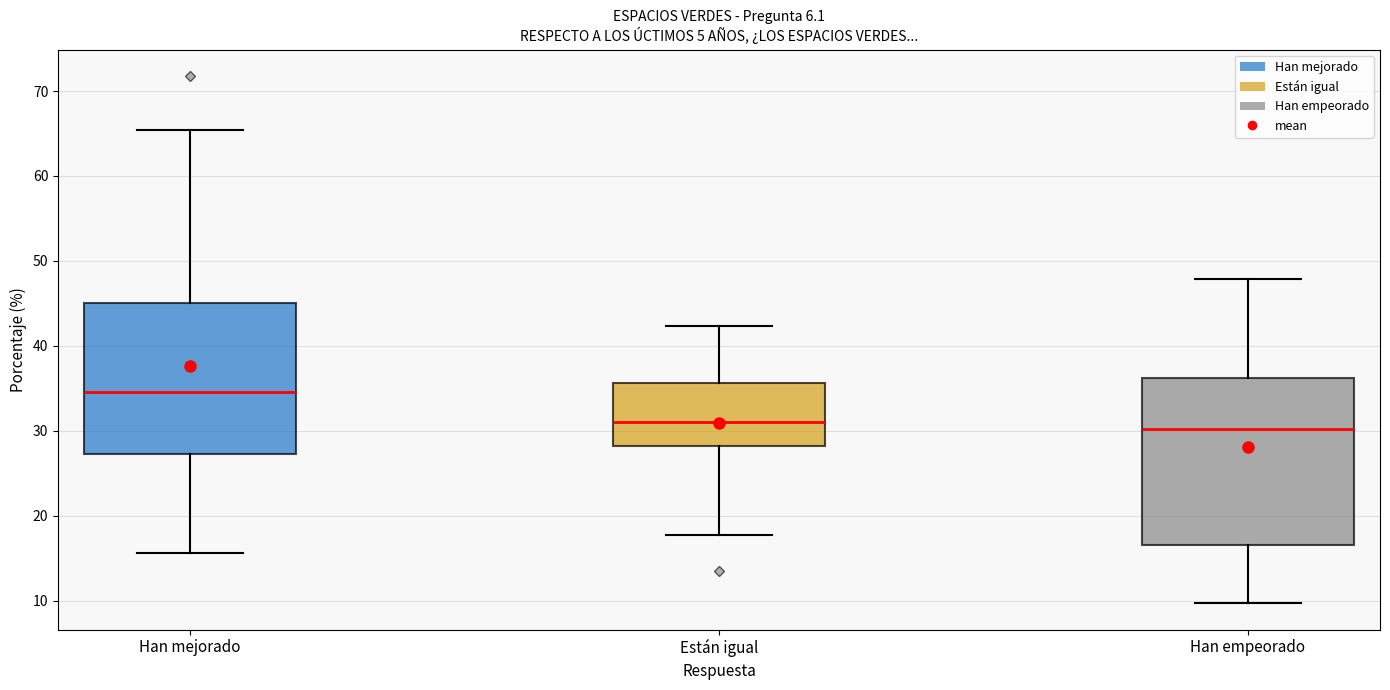

Reading left to right, read every box against the y-axis: the position of its median line, the range the box covers, and the ends of its whiskers. The values are not printed on the chart, so give them approximately, as read against the axis.

Han mejorado: median 35, box 27 to 45, whiskers 16 to 65
Están igual: median 31, box 28 to 36, whiskers 18 to 42
Han empeorado: median 30, box 17 to 36, whiskers 10 to 48